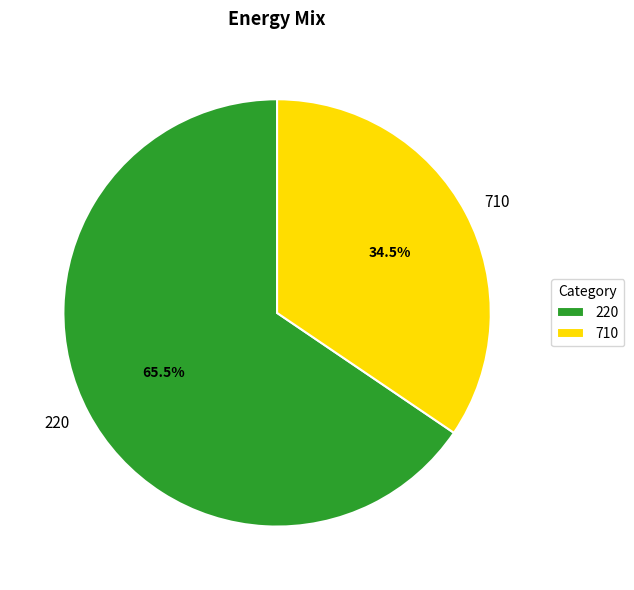

Rank the categories by value from highest to lowest.

220, 710